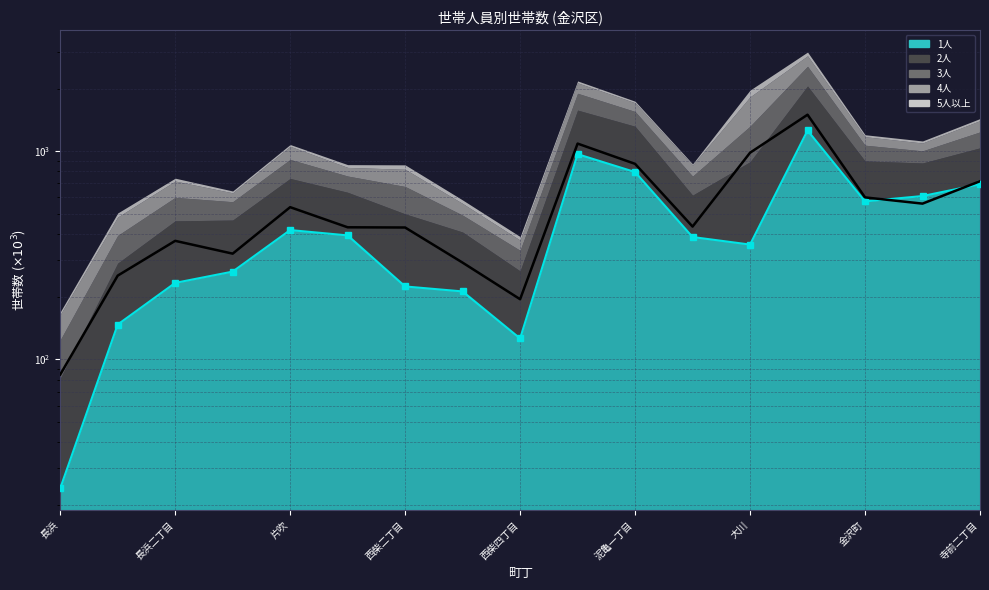

What is the total value across all series at 13?

2755.5